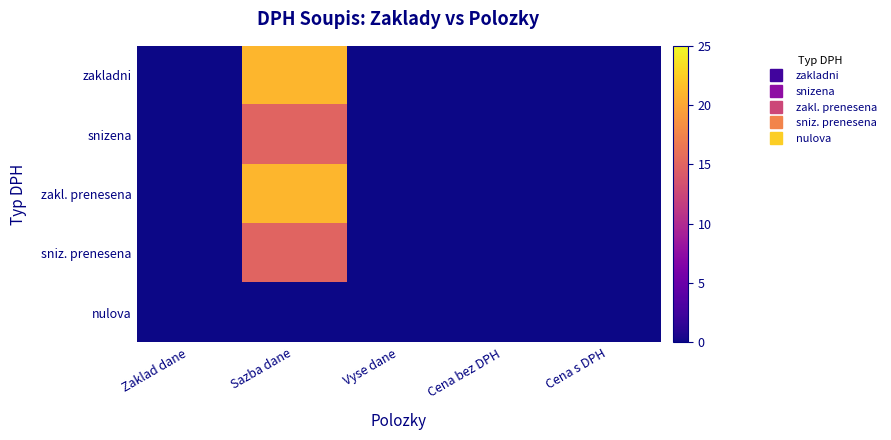

What is the maximum value shown in the chart?

21